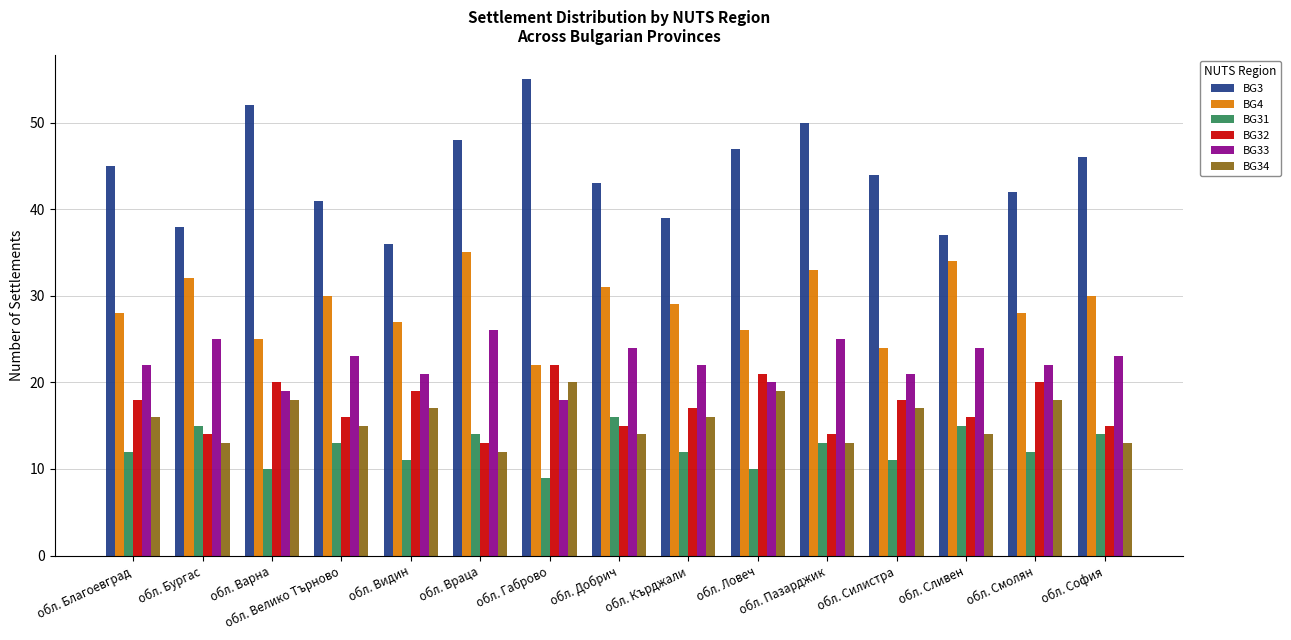

Which series has the widest spread of values?

BG3